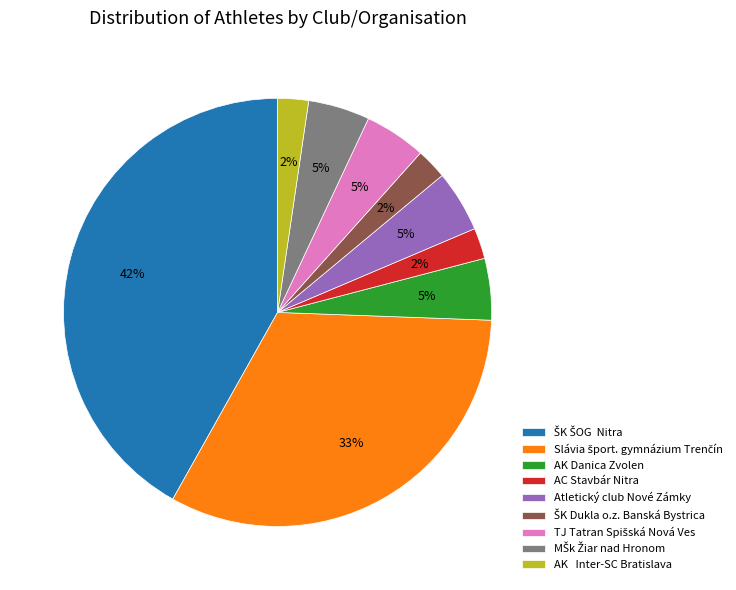

To the nearest percent, what is the average slice percentage?

11%